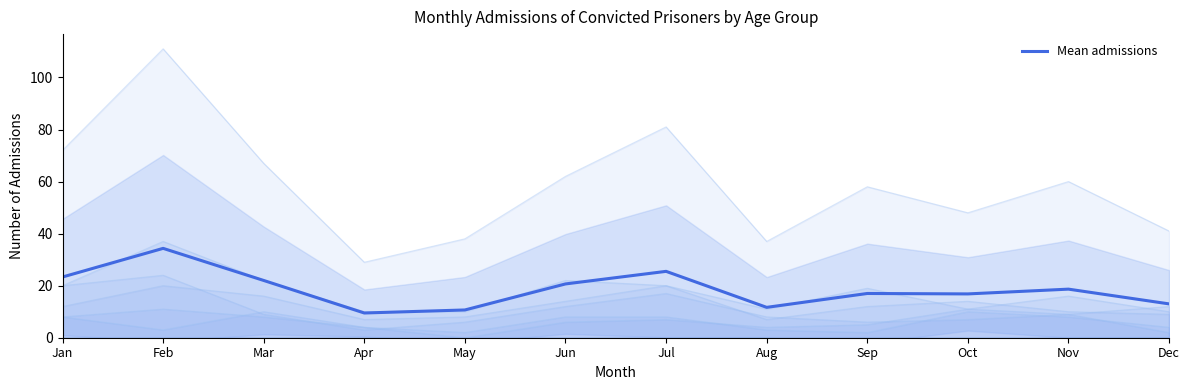

What is the maximum value shown in the chart?

34.3